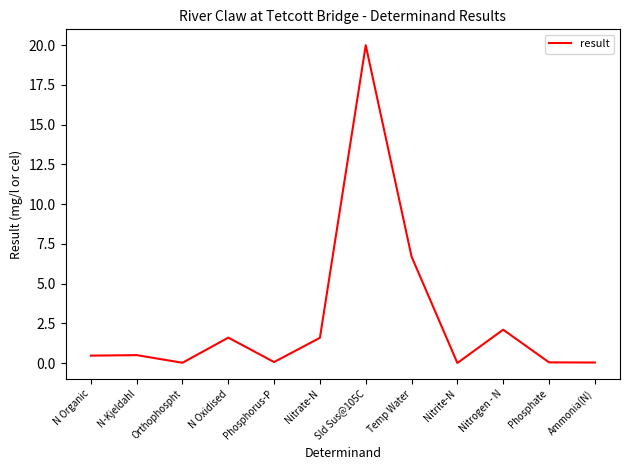

What is the change in value from Phosphorus-P to Nitrite-N?

-0.1